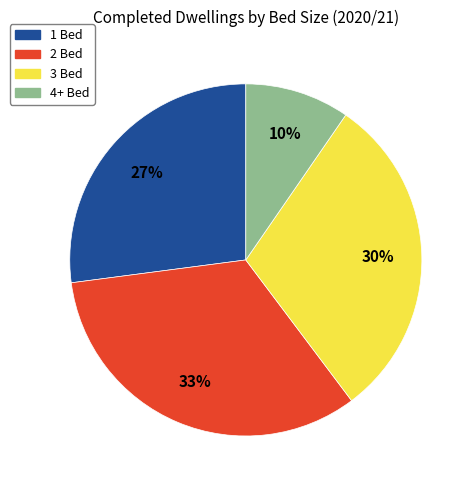

Does any single category account for the majority?

No